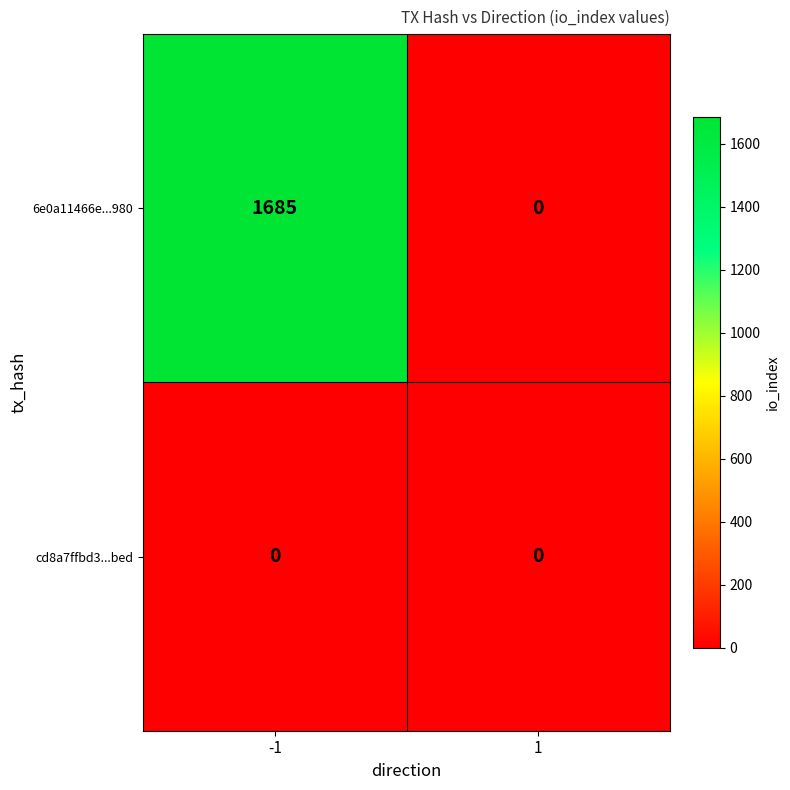

At which category does the chart reach its peak across all series?

-1